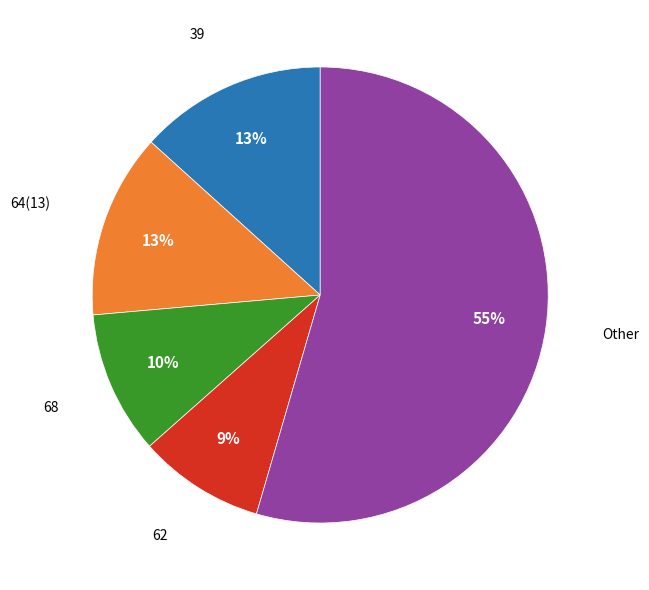

Is there any slice that represents more than half of the pie?

Yes